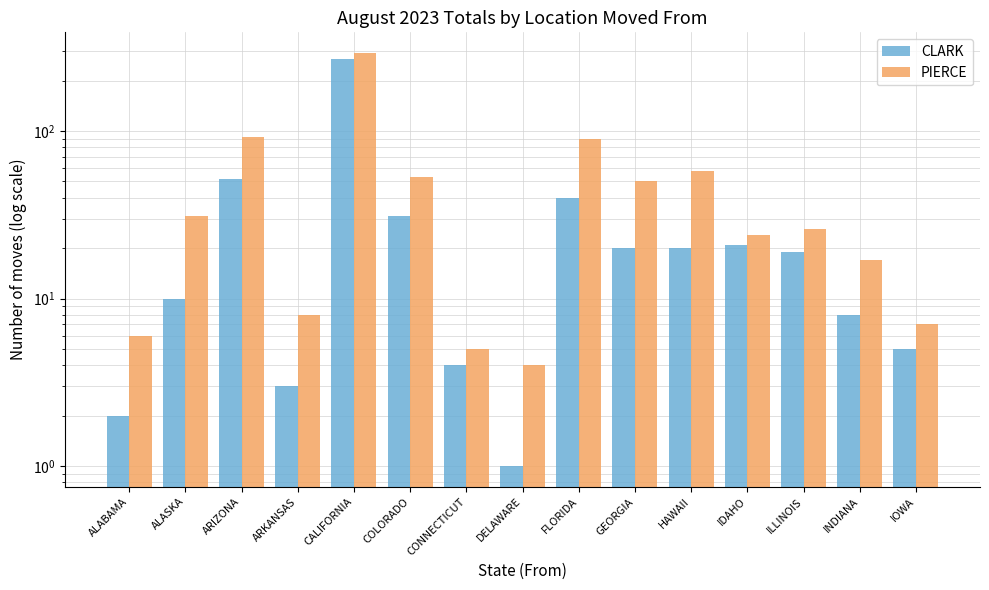

Reading right to left, transcribe all the data shown in this chart.

CLARK: IOWA=5	INDIANA=8	ILLINOIS=19	IDAHO=21	HAWAII=20	GEORGIA=20	FLORIDA=40	DELAWARE=1	CONNECTICUT=4	COLORADO=31	CALIFORNIA=269	ARKANSAS=3	ARIZONA=52	ALASKA=10	ALABAMA=2
PIERCE: IOWA=7	INDIANA=17	ILLINOIS=26	IDAHO=24	HAWAII=58	GEORGIA=50	FLORIDA=89	DELAWARE=4	CONNECTICUT=5	COLORADO=53	CALIFORNIA=292	ARKANSAS=8	ARIZONA=92	ALASKA=31	ALABAMA=6